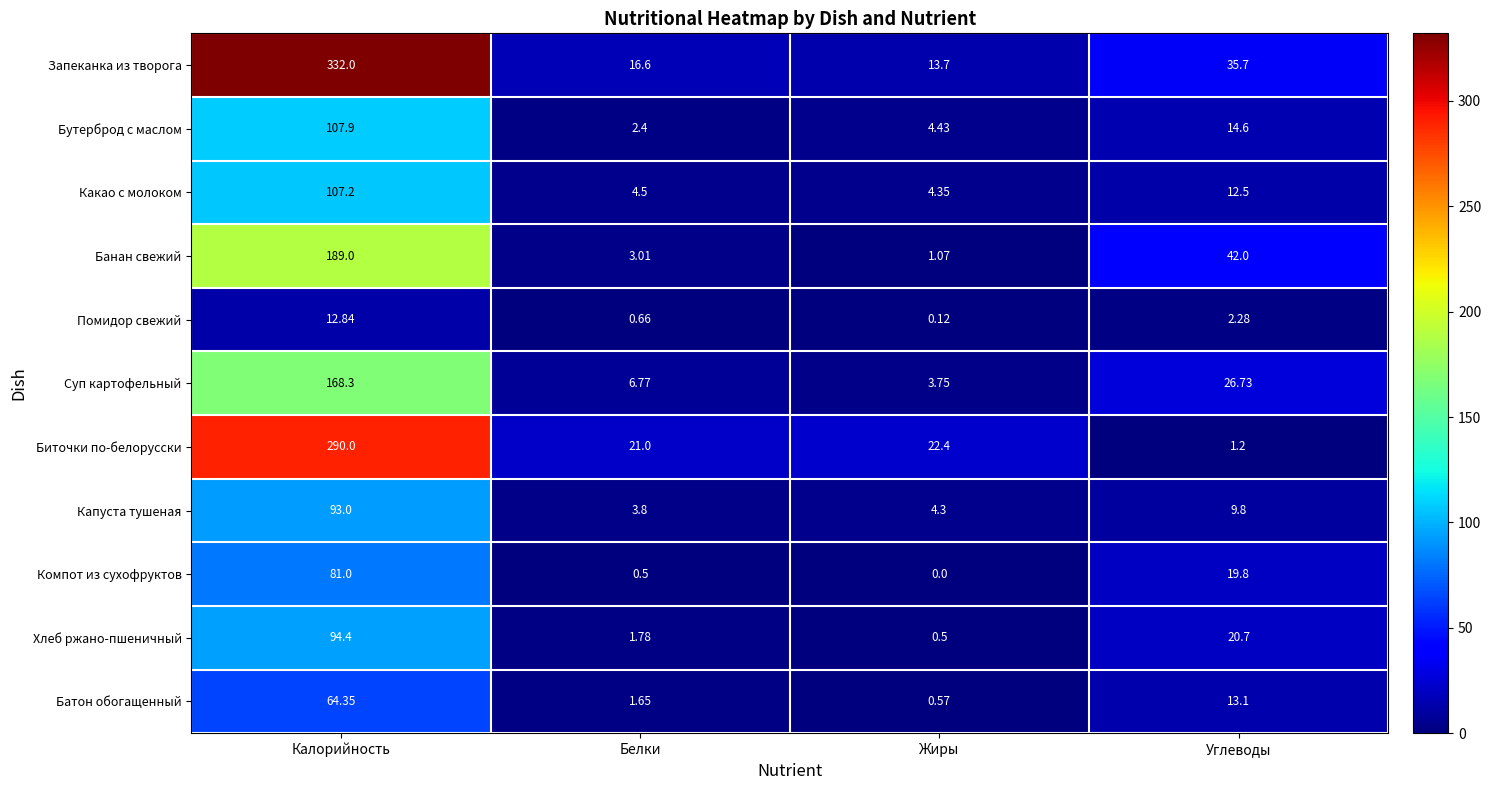

Rank the series at Калорийность from lowest to highest value.

Помидор свежий, Батон обогащенный, Компот из сухофруктов, Капуста тушеная, Хлеб ржано-пшеничный, Какао с молоком, Бутерброд с маслом, Суп картофельный, Банан свежий, Биточки по-белорусски, Запеканка из творога